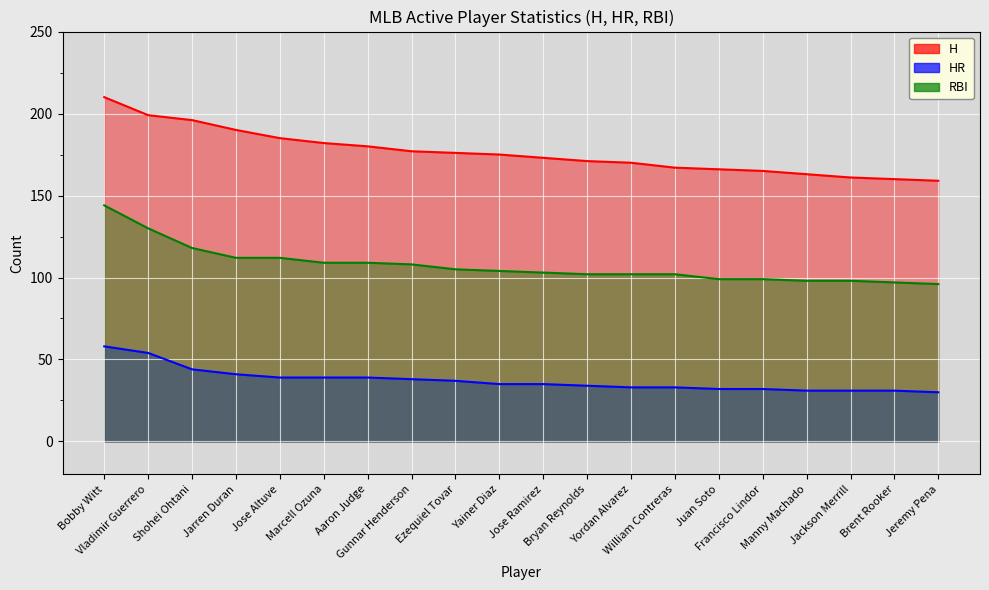

Reading left to right, what are all the values shown in this chart?

H: 210	199	196	190	185	182	180	177	176	175	173	171	170	167	166	165	163	161	160	159
HR: 58	54	44	41	39	39	39	38	37	35	35	34	33	33	32	32	31	31	31	30
RBI: 144	130	118	112	112	109	109	108	105	104	103	102	102	102	99	99	98	98	97	96